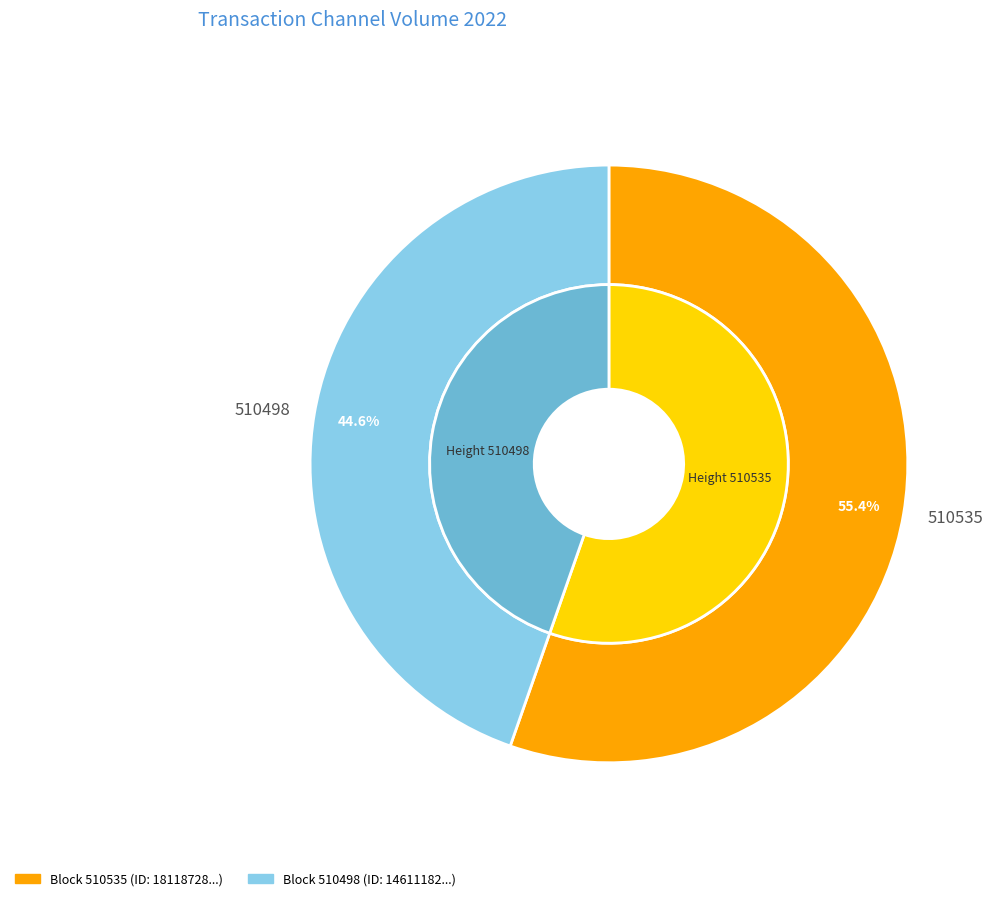

To the nearest percent, what portion does 510535 represent?

55%